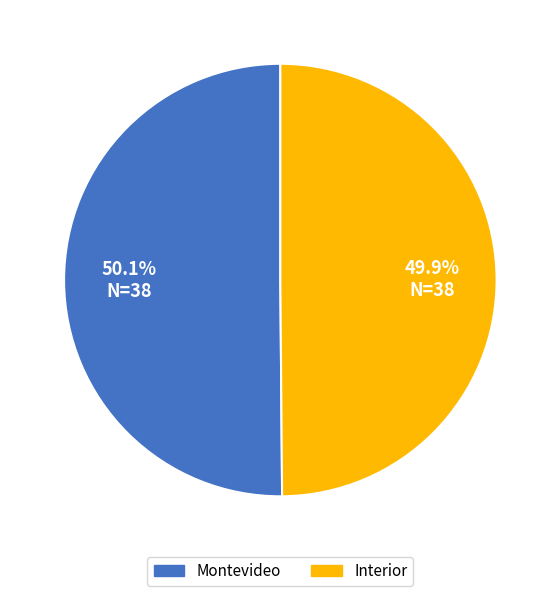

What is the ratio of the value at Montevideo to the value at Interior?

1.0